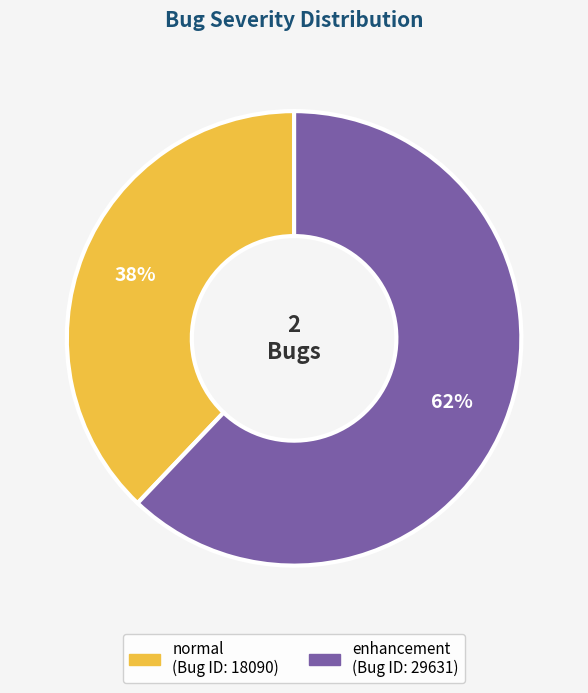

Which category accounts for the majority?

enhancement